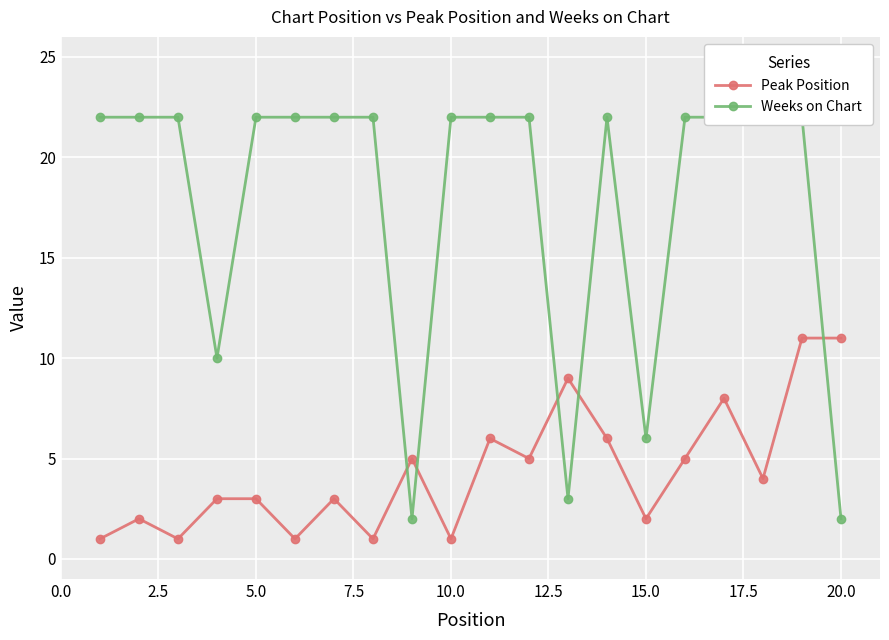

In Peak Position, how many points are lower than both neighbors (excluding endpoints)?

7